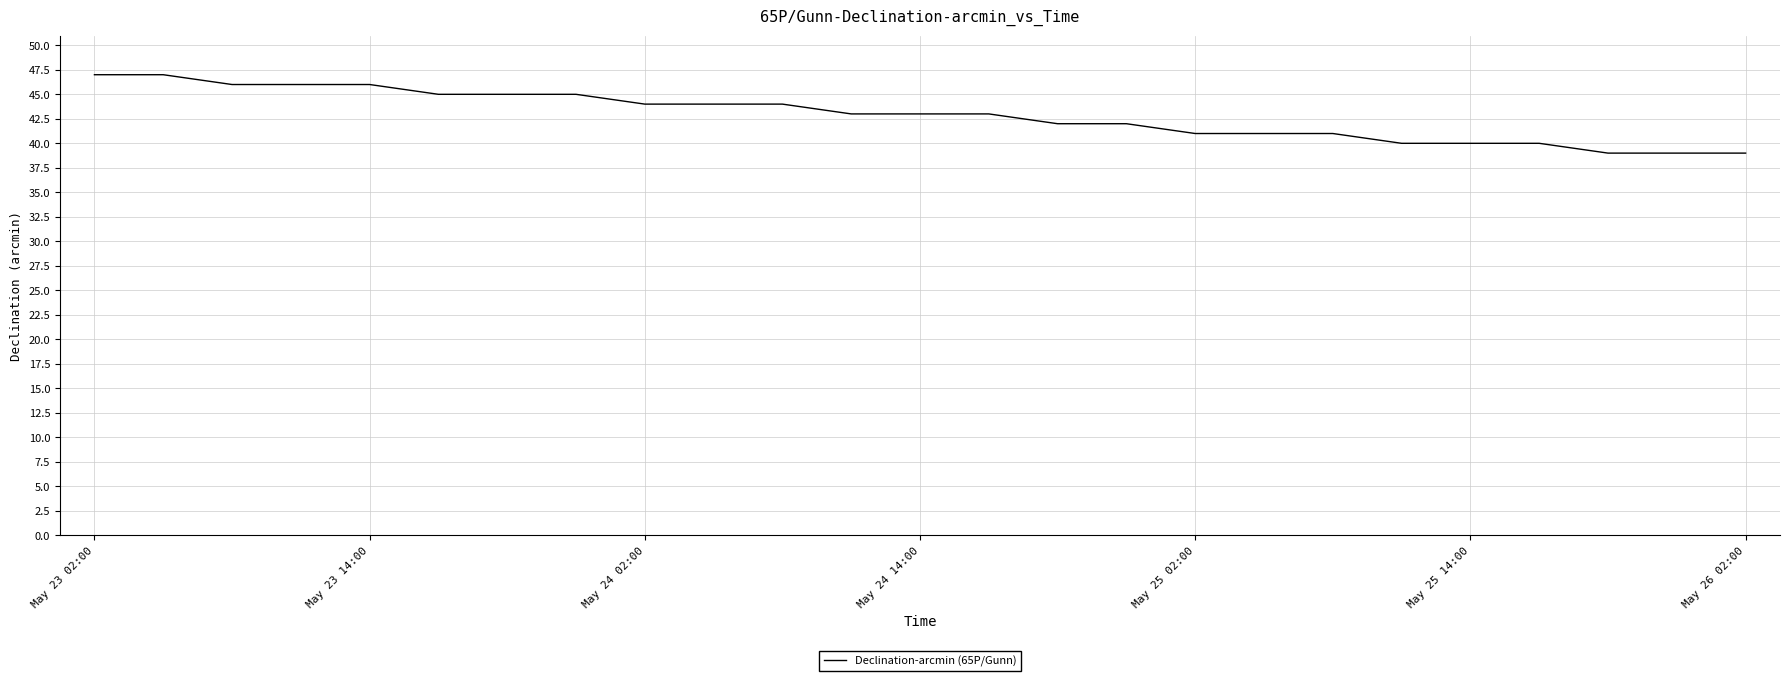

Is this an area chart (filled region under the line)?

No